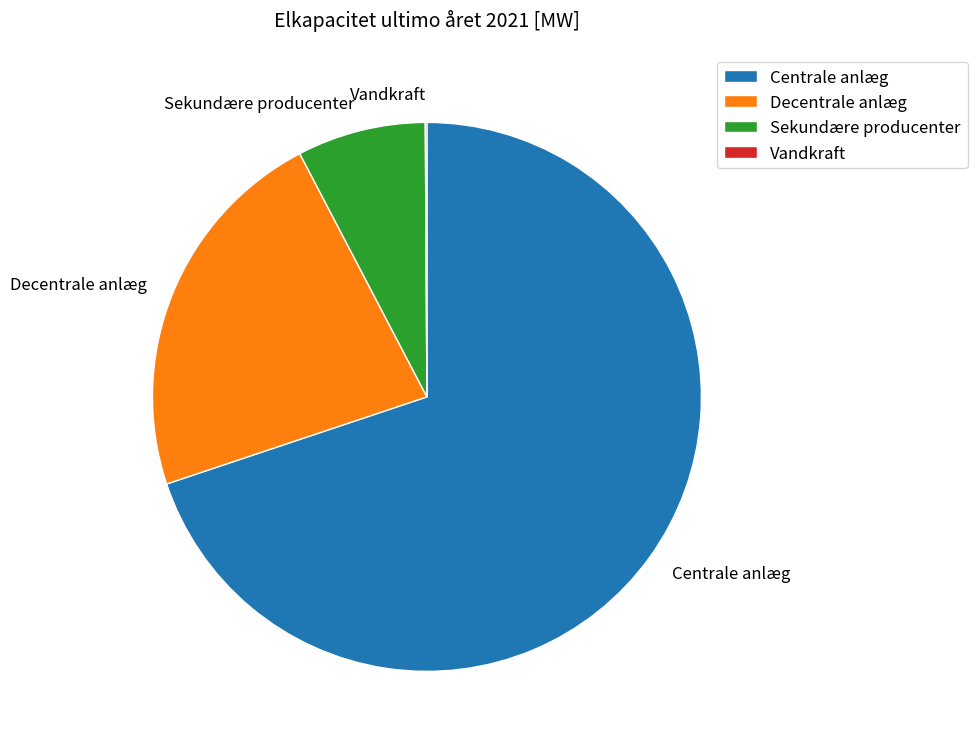

Which category has the biggest portion of the pie?

Centrale anlæg